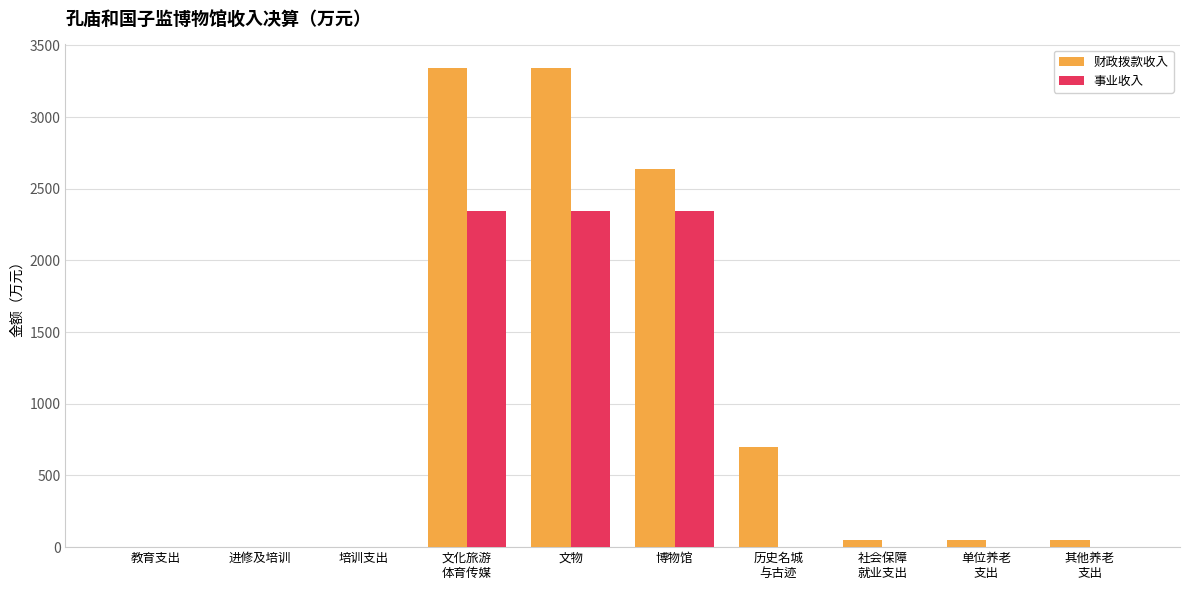

Reading left to right, what are all the values shown in this chart?

财政拨款收入: 教育支出=3.6	进修及培训=3.6	培训支出=3.6	文化旅游
体育传媒=3340.2	文物=3340.2	博物馆=2640.5	历史名城
与古迹=699.7	社会保障
就业支出=52.4	单位养老
支出=52.4	其他养老
支出=52.4
事业收入: 教育支出=0.0	进修及培训=0.0	培训支出=0.0	文化旅游
体育传媒=2345.4	文物=2345.4	博物馆=2345.4	历史名城
与古迹=0.0	社会保障
就业支出=0.0	单位养老
支出=0.0	其他养老
支出=0.0